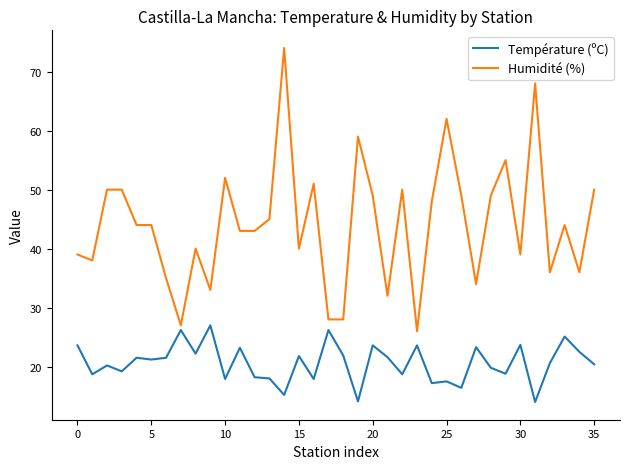

Which series has the largest total across all categories?

Humidité (%)